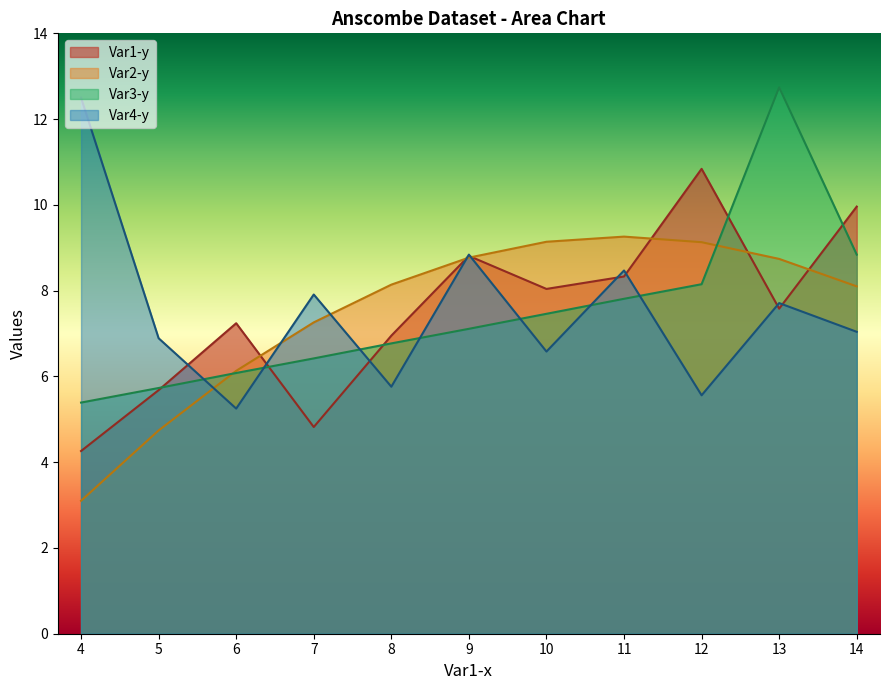

How many categories are shown in the chart?

11